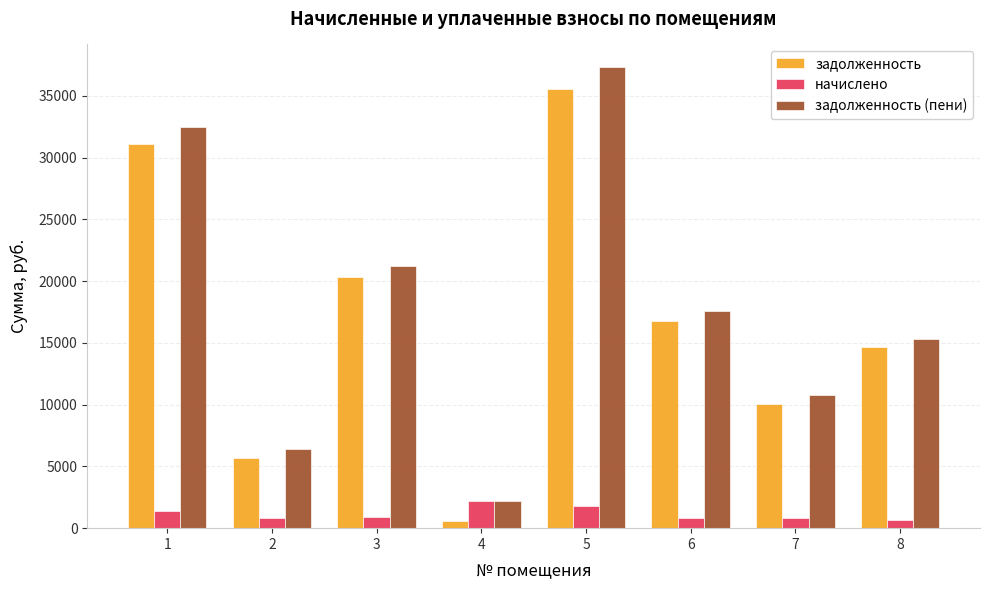

Is the value of начислено at 8 greater than the value of задолженность at 1?

No